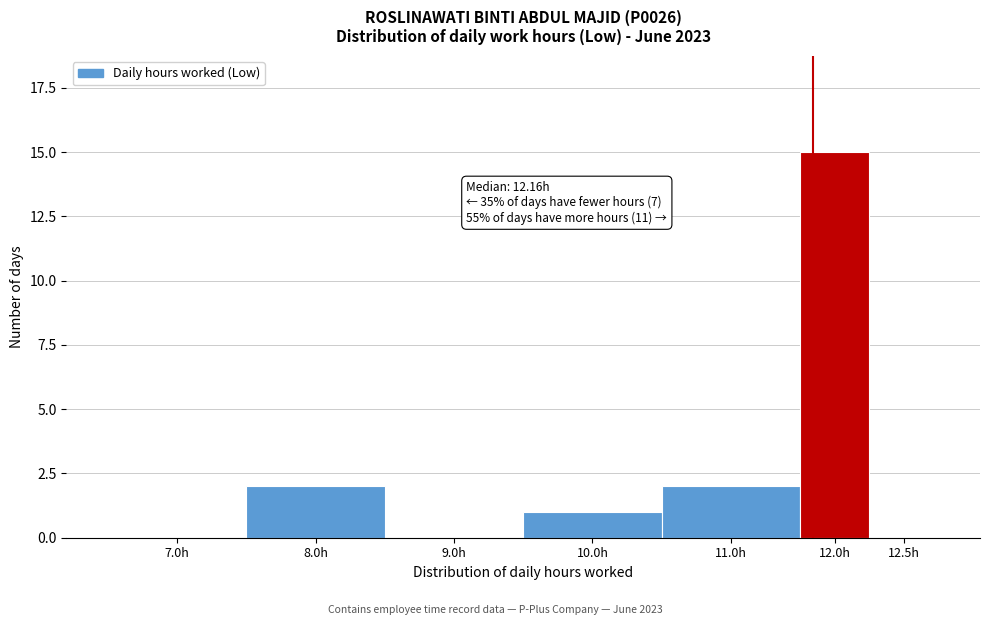

Reading left to right, transcribe all the data shown in this chart.

7.0h=0	8.0h=2	9.0h=0	10.0h=1	11.0h=2	12.0h=15	12.5h=0